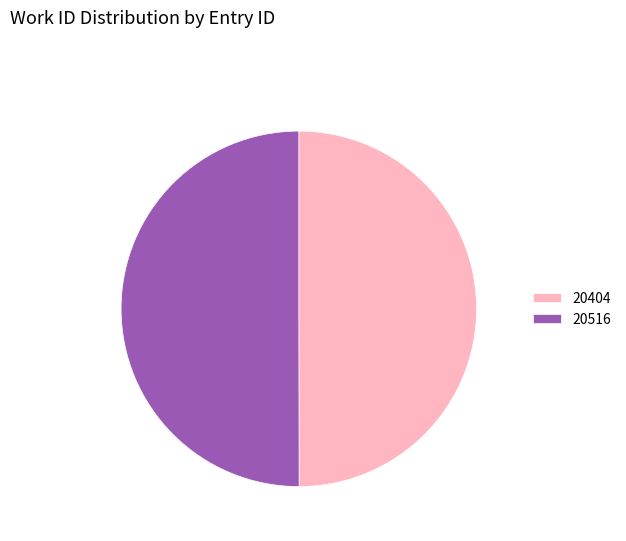

What is the ratio of the value at 20516 to the value at 20404?

1.0